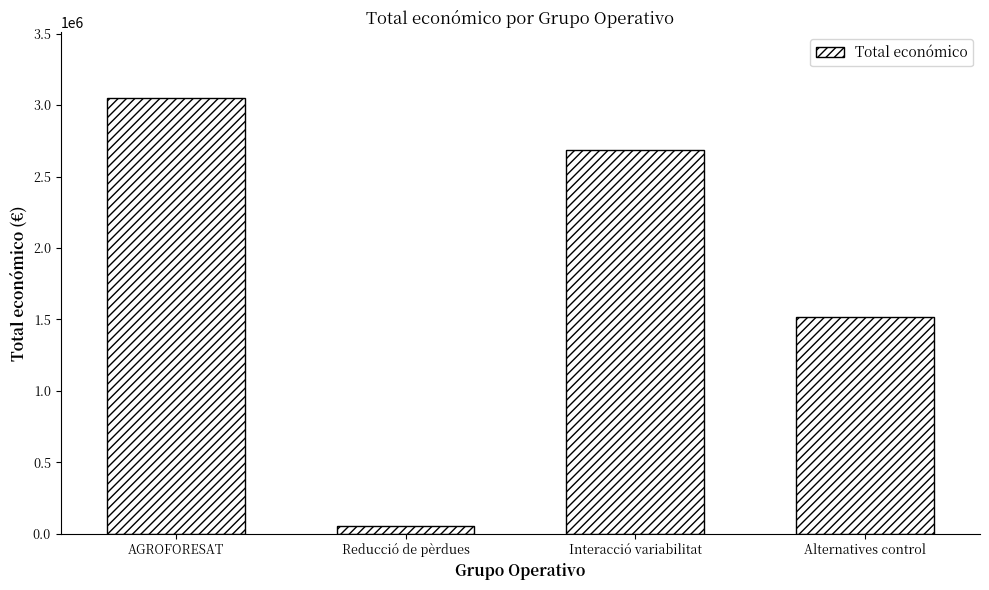

Rank the categories by value from highest to lowest.

AGROFORESAT, Interacció variabilitat, Alternatives control, Reducció de pèrdues